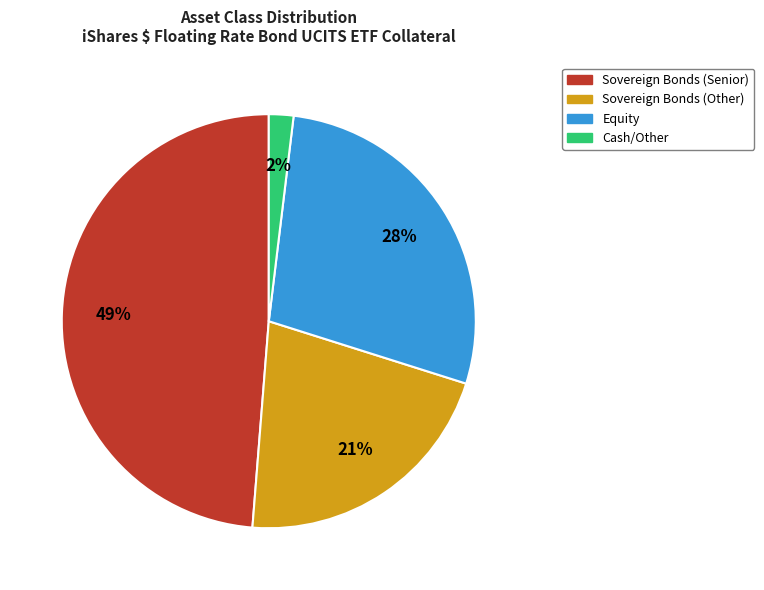

Count the number of slices in the pie.

4